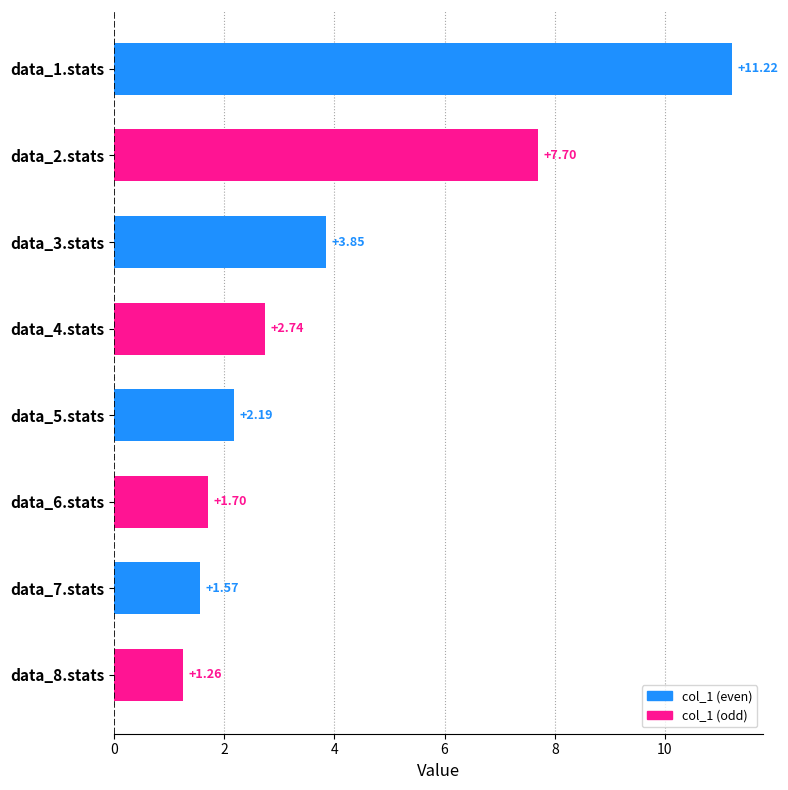

What is the ratio of the value at data_4.stats to the value at data_3.stats?

0.7